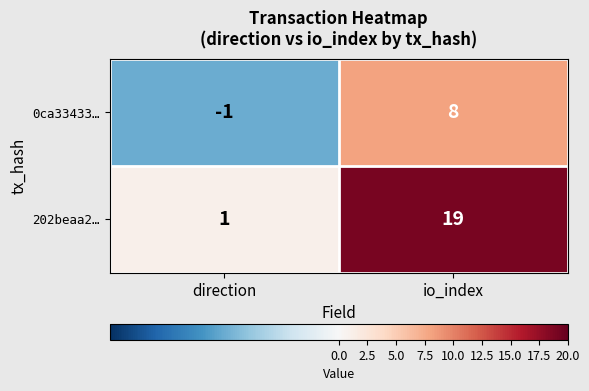

What is the maximum value shown in the chart?

19